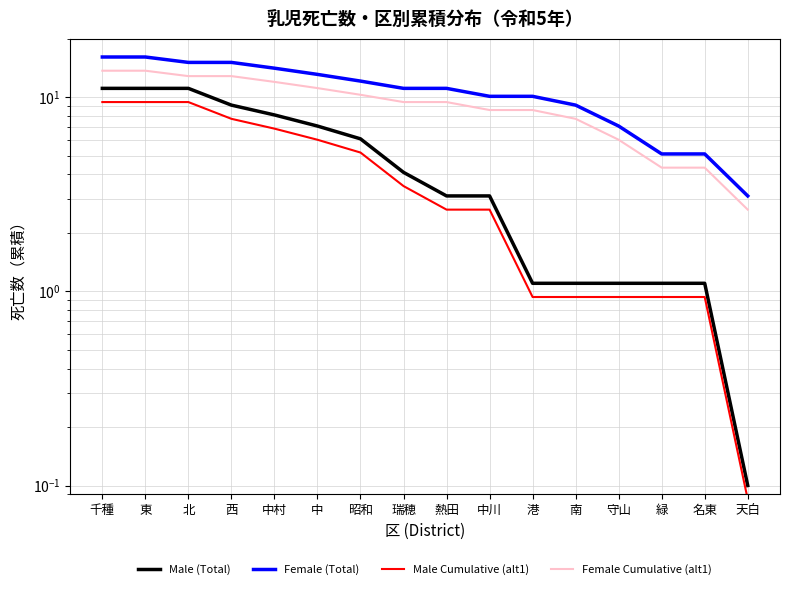

Count the number of data series in this chart.

4